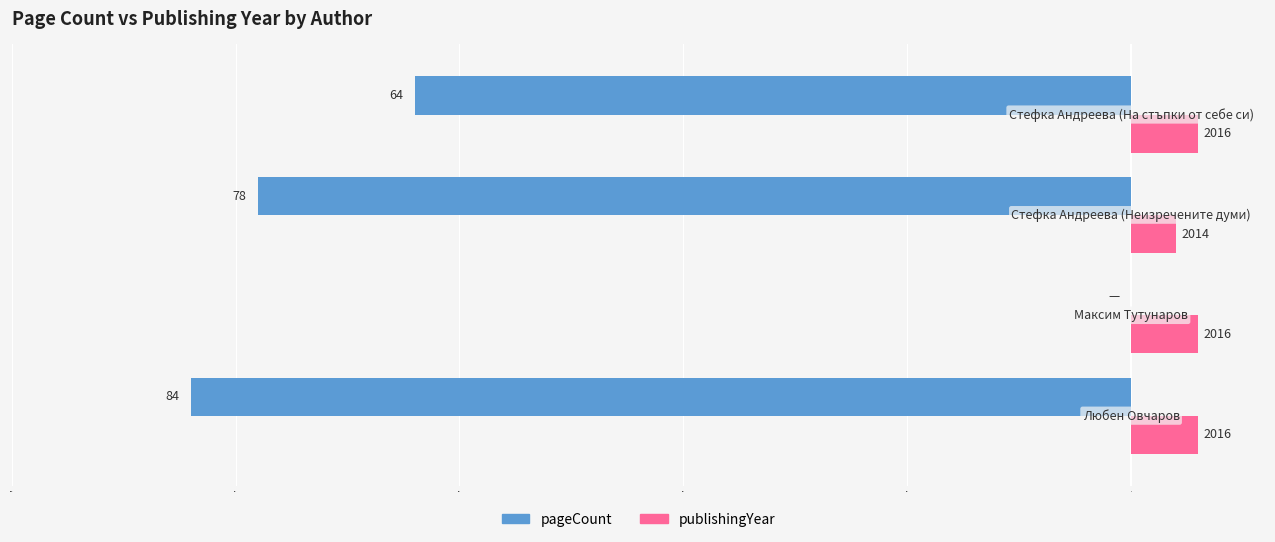

Does the chart contain stacked bars?

No